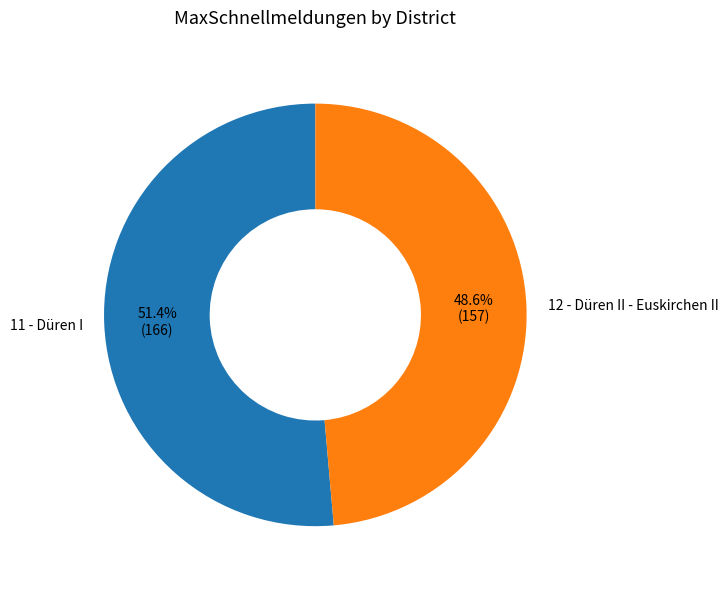

To the nearest percent, what is the difference between the 12 - Düren II - Euskirchen II and 11 - Düren I slice percentages?

3%